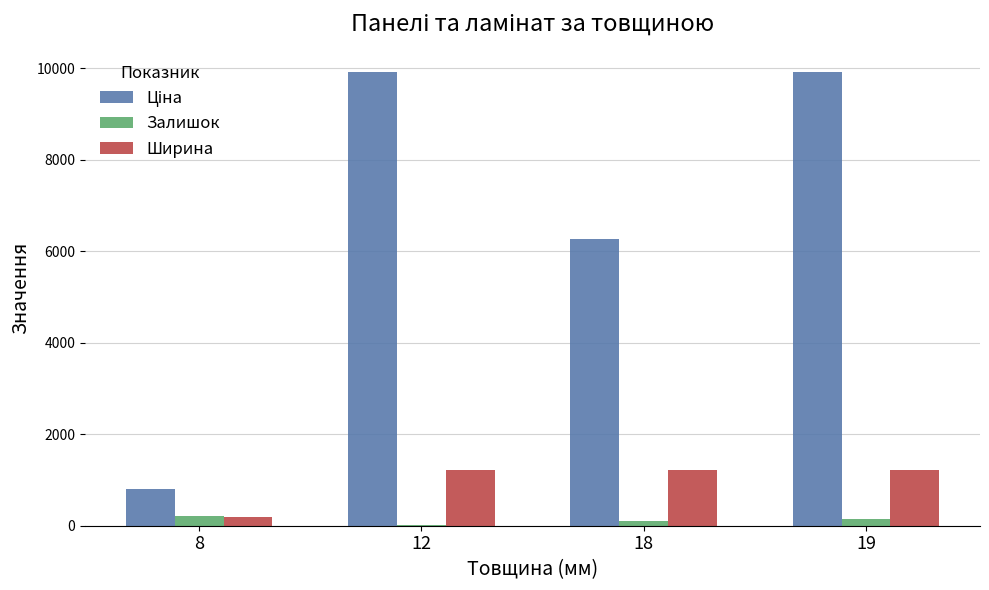

The value of Ширина at 12 is 1220.0. True or false?

True